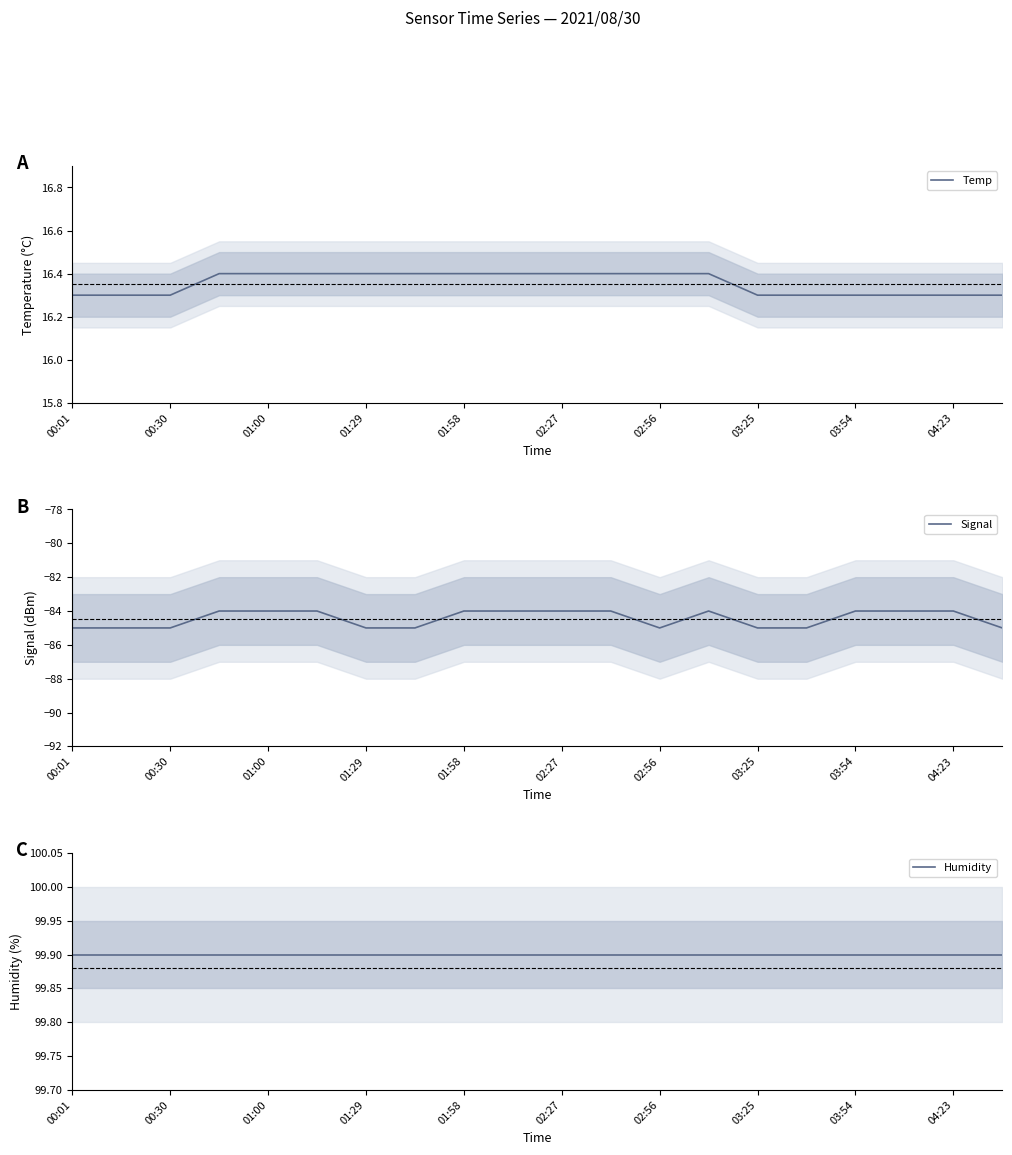

What is the minimum value for Temp?

16.3